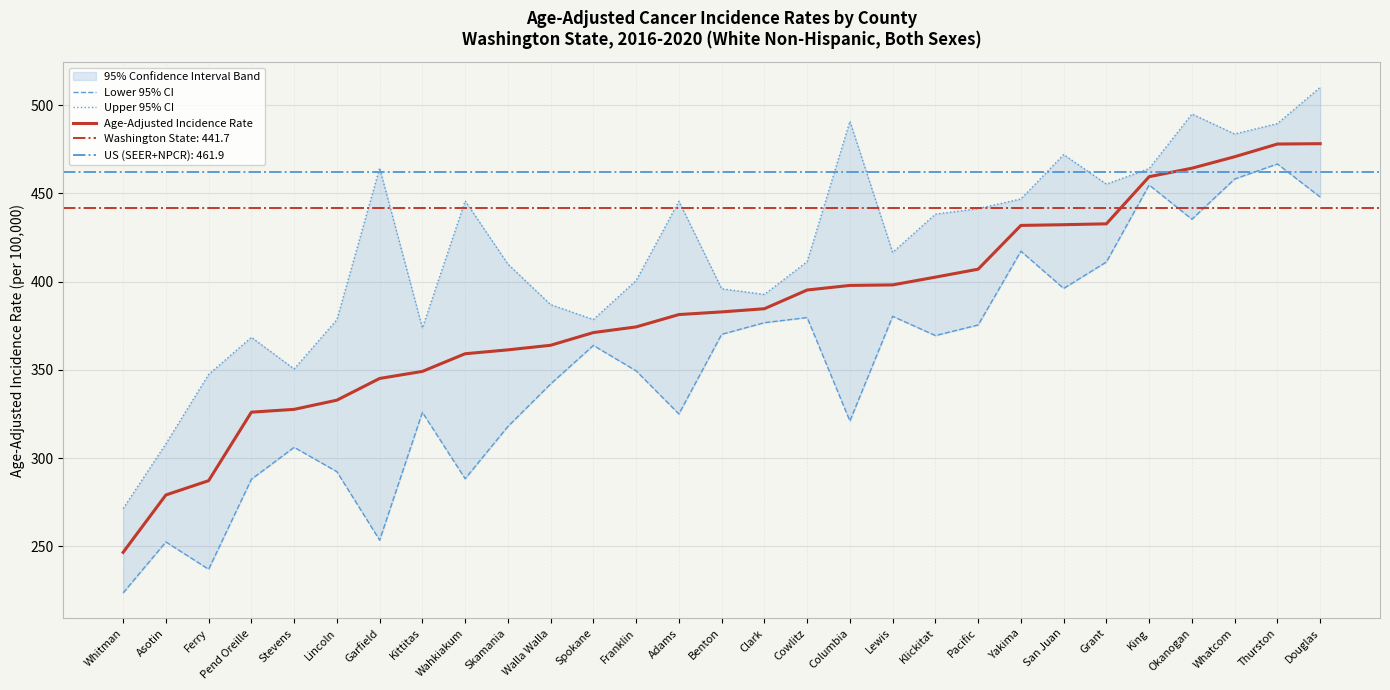

Which series changed the most between Asotin and San Juan?

Upper 95% CI